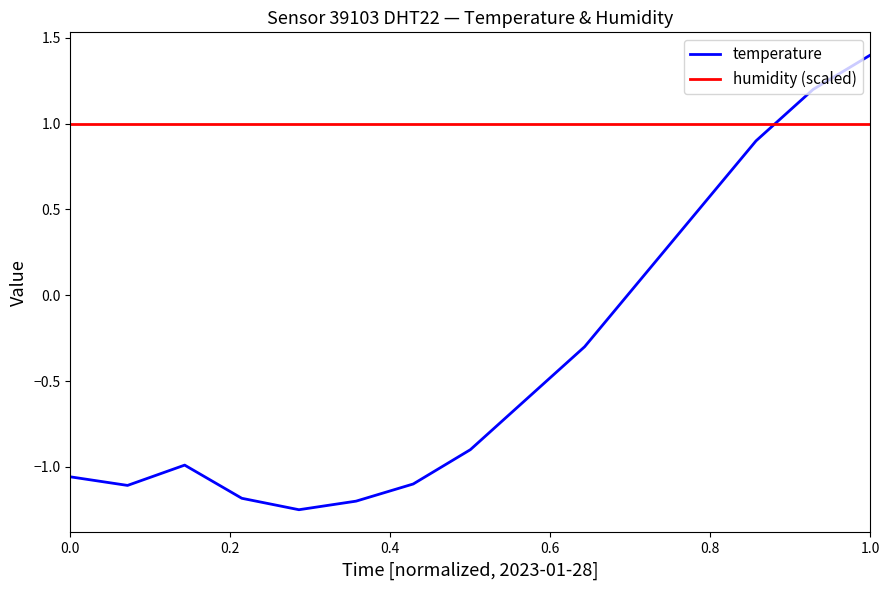

Rank the series by their average value, from highest to lowest.

humidity (scaled), temperature